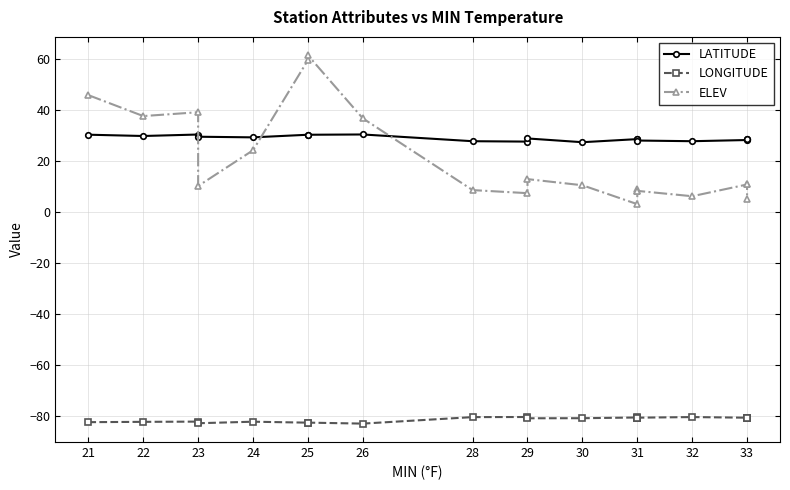

Does the chart display data point markers on the line(s)?

Yes